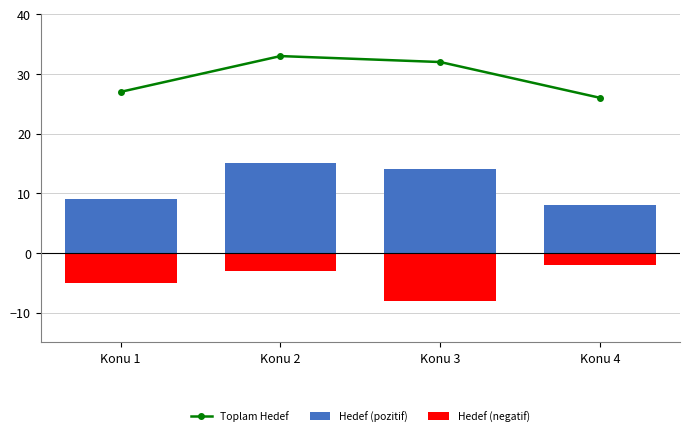

Where does the Hedef (negatif) series first go above -3?

Konu 4